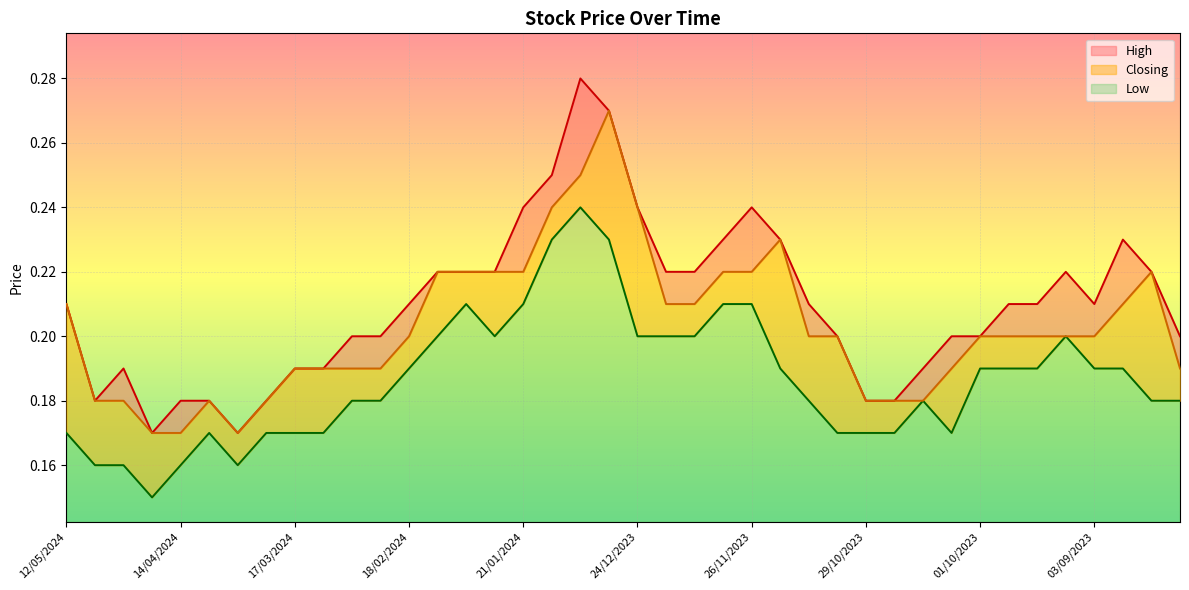

The Low series shows 0.3 at 01/10/2023. True or false?

False